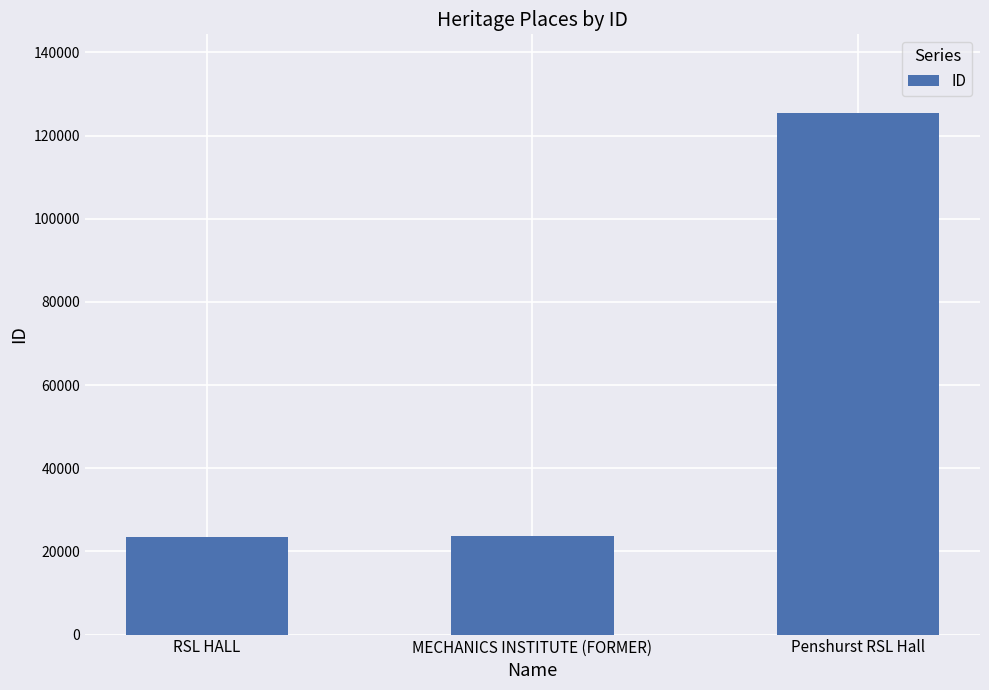

What is the label of the 2nd bar from the left?

MECHANICS INSTITUTE (FORMER)